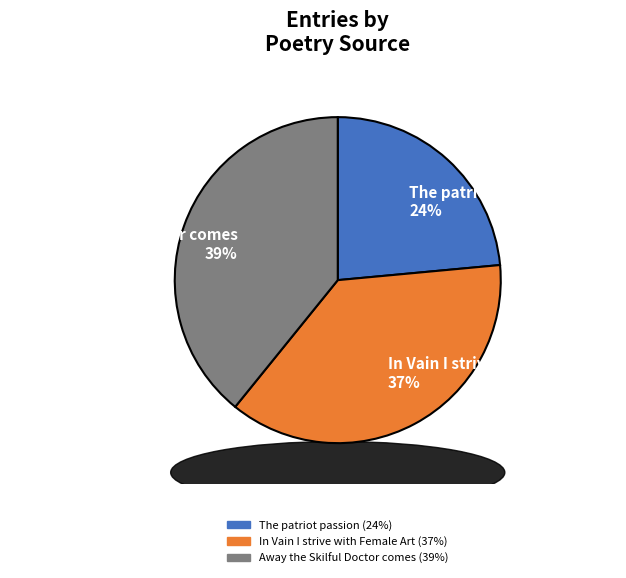

How many segments does this pie chart have?

3